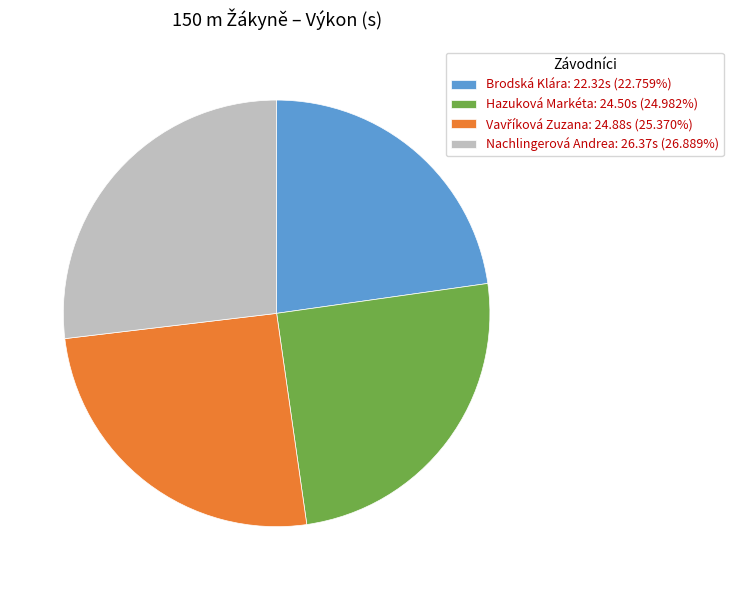

Does Brodská Klára represent more than half of the total?

No